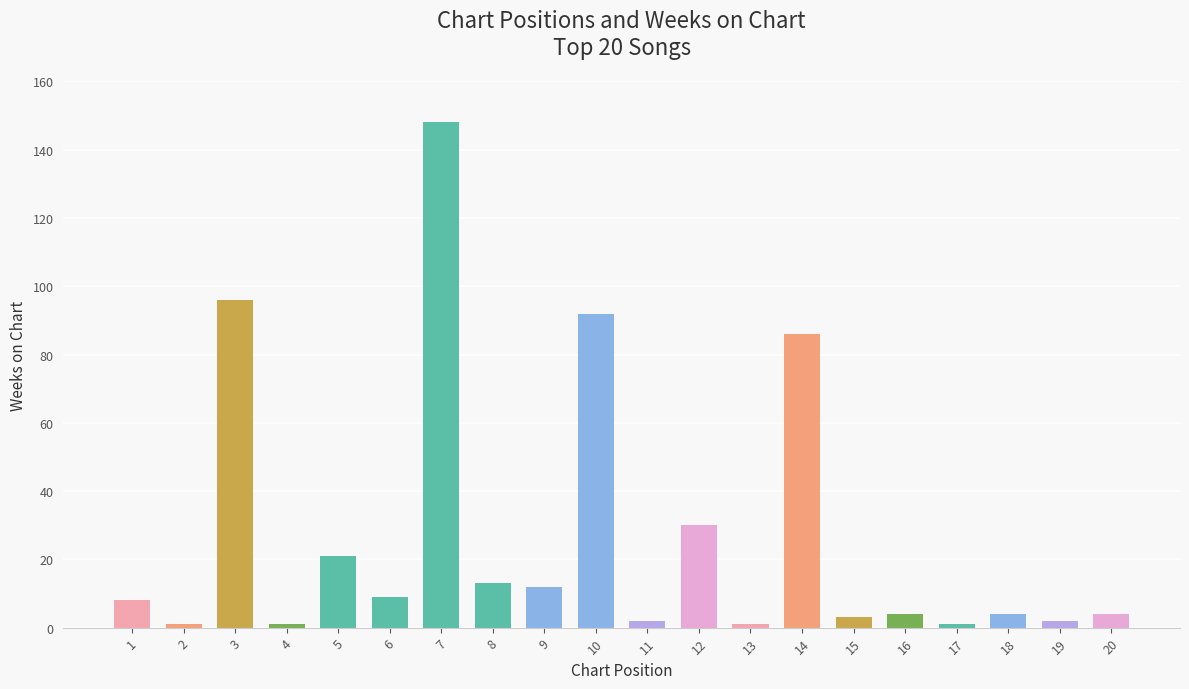

Count the number of categories in the chart.

20